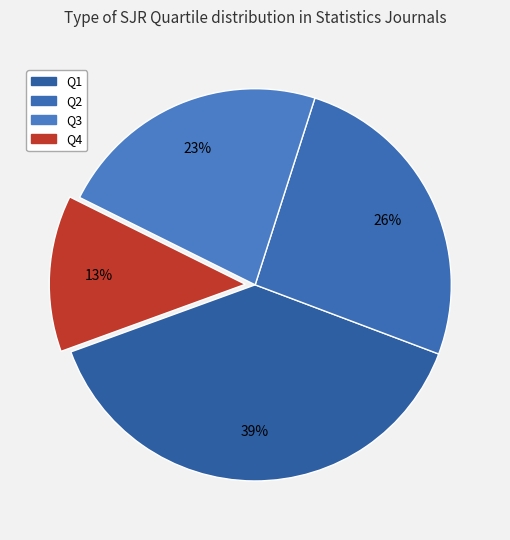

Is it true that Q1 is 39% of the pie?

True